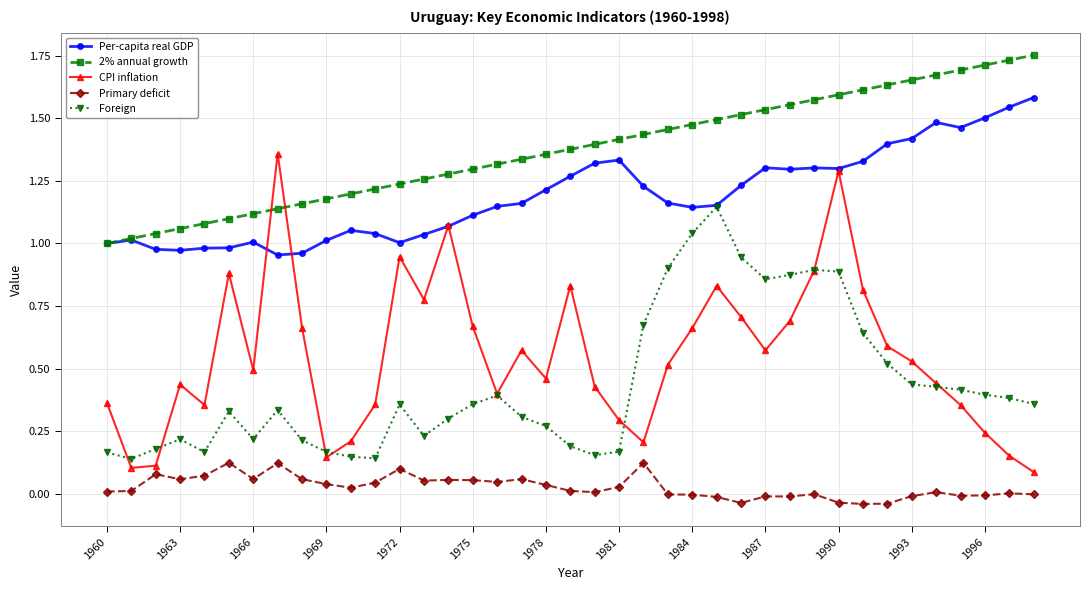

True or false: Primary deficit has more than 0 interior local peaks.

True